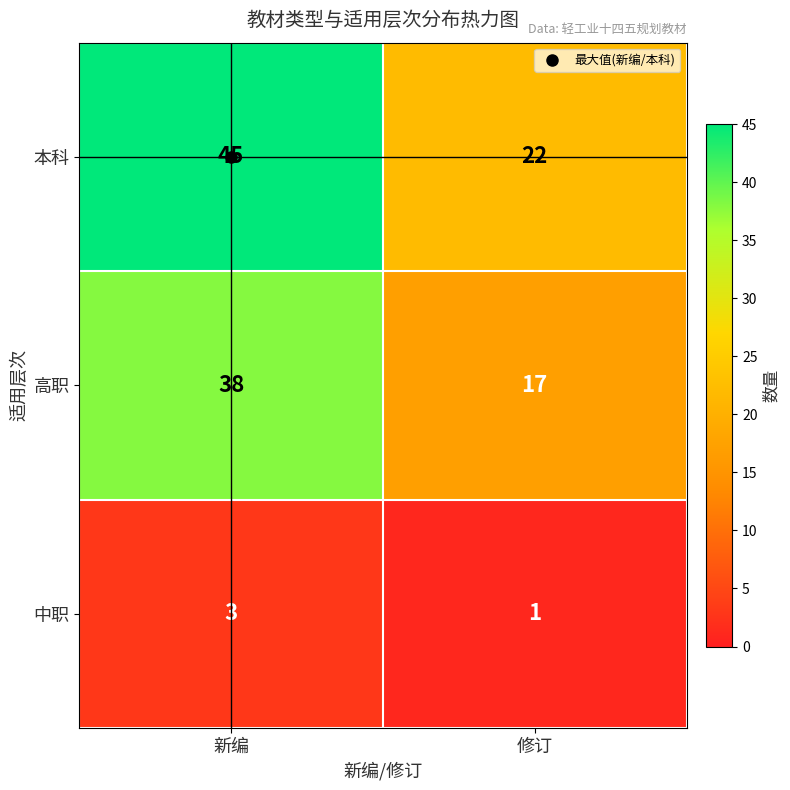

What is the difference between the highest and lowest values at 修订?

21